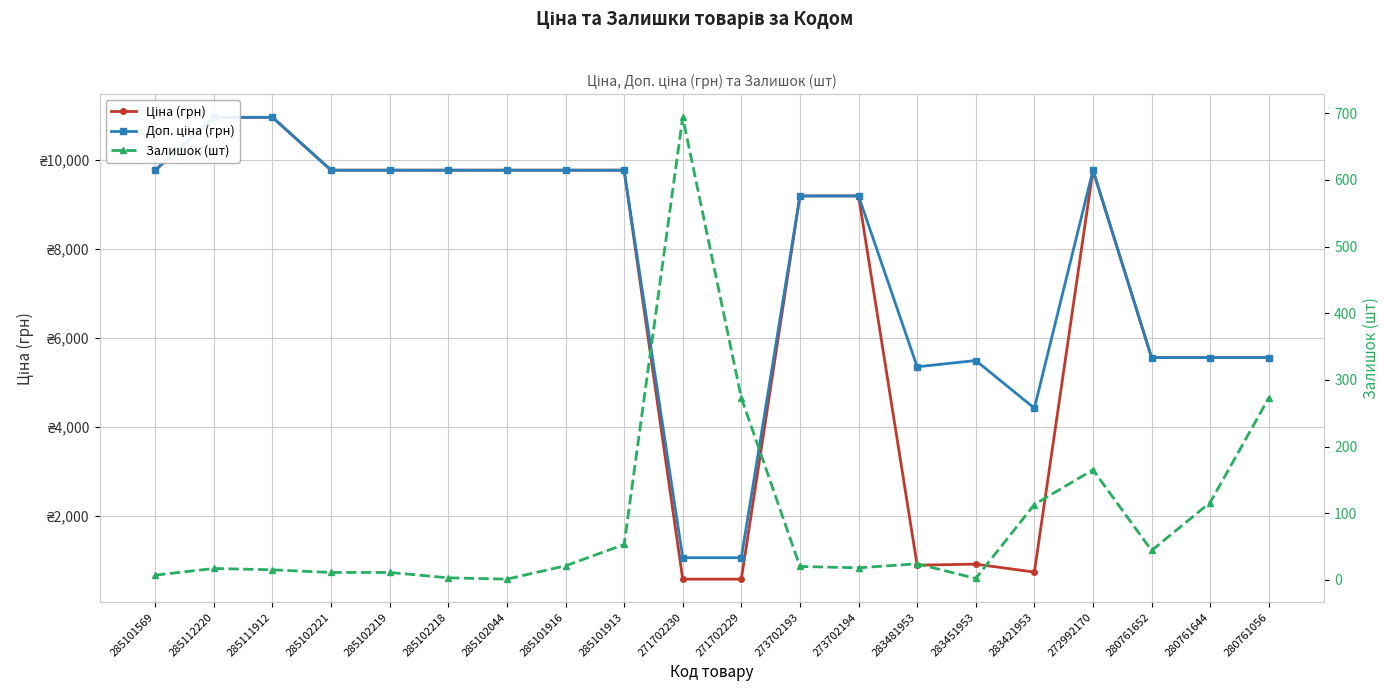

Where is Доп. ціна (грн) nearest to the value 6012?

280761652